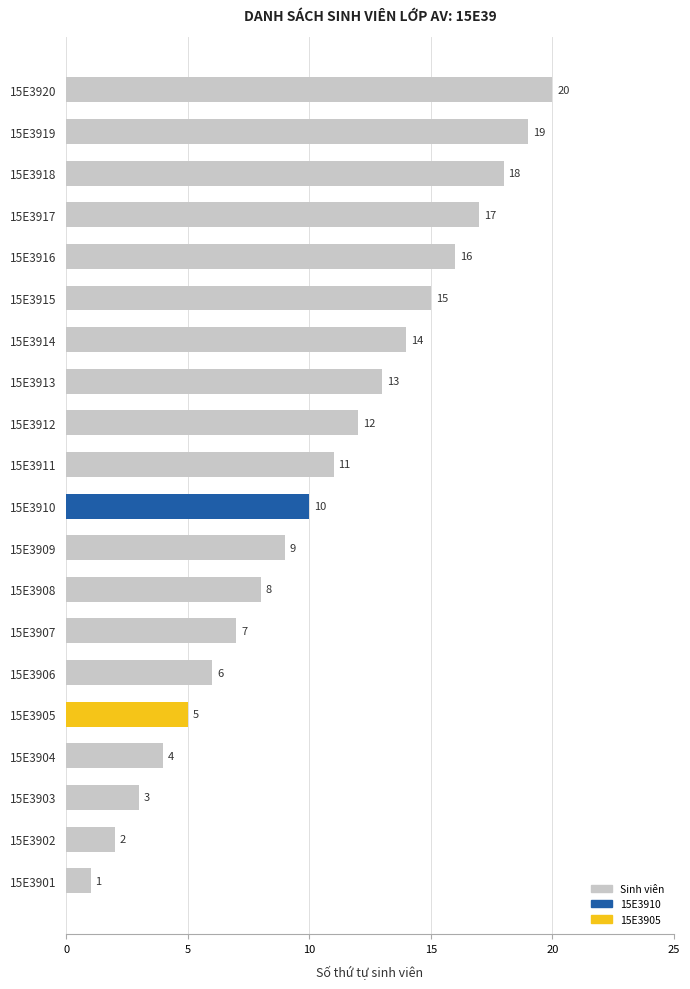

What is the maximum value shown in the chart?

20